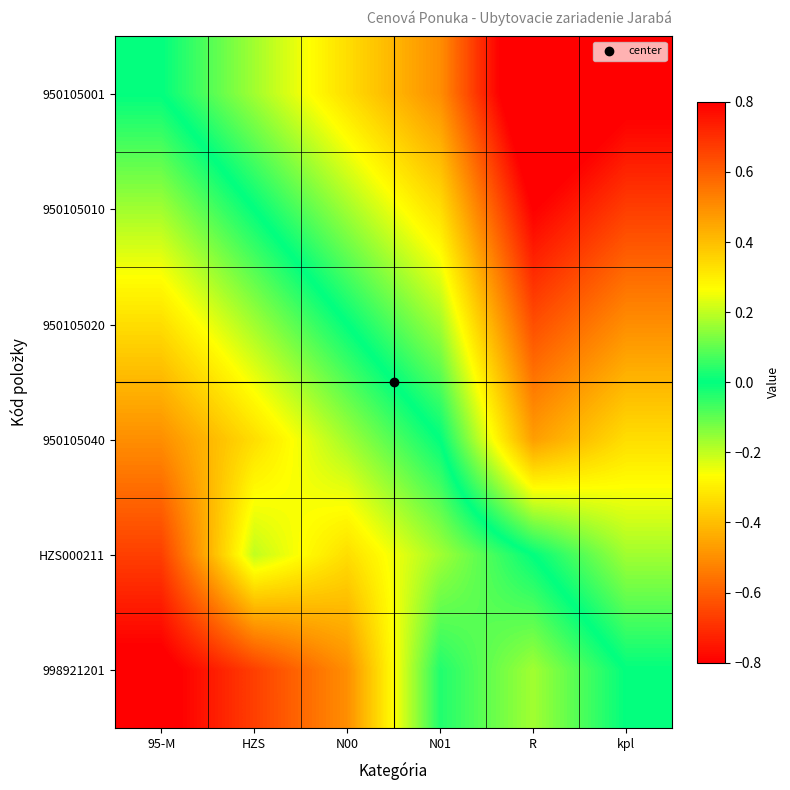

Reading left to right, transcribe all the data shown in this chart.

950105001: 95-M=0.0	HZS=0.2	N00=0.3	N01=0.5	R=1.0	kpl=0.8
950105010: 95-M=-0.2	HZS=0.0	N00=0.2	N01=0.3	R=0.8	kpl=0.7
950105020: 95-M=-0.3	HZS=-0.2	N00=0.0	N01=0.2	R=0.6	kpl=0.5
950105040: 95-M=-0.5	HZS=-0.3	N00=-0.2	N01=0.0	R=0.5	kpl=0.3
HZS000211: 95-M=-0.7	HZS=-0.2	N00=-0.3	N01=-0.2	R=0.0	kpl=0.2
998921201: 95-M=-0.8	HZS=-0.7	N00=-0.5	N01=-0.0	R=-0.2	kpl=0.0